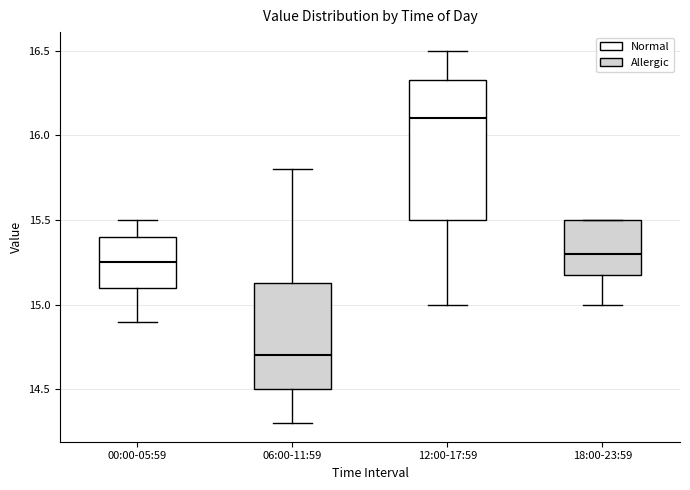

Reading left to right, transcribe this box plot: for each box, give where its median line is, the range the box spans, and where its two whiskers end, as read against the y-axis. The values are not printed on the chart, so give them approximately, as read against the axis.

00:00-05:59: median 15.25, box 15.10 to 15.40, whiskers 14.90 to 15.50
06:00-11:59: median 14.70, box 14.50 to 15.15, whiskers 14.30 to 15.80
12:00-17:59: median 16.10, box 15.50 to 16.35, whiskers 15.00 to 16.50
18:00-23:59: median 15.30, box 15.20 to 15.50, whiskers 15.00 to 15.50